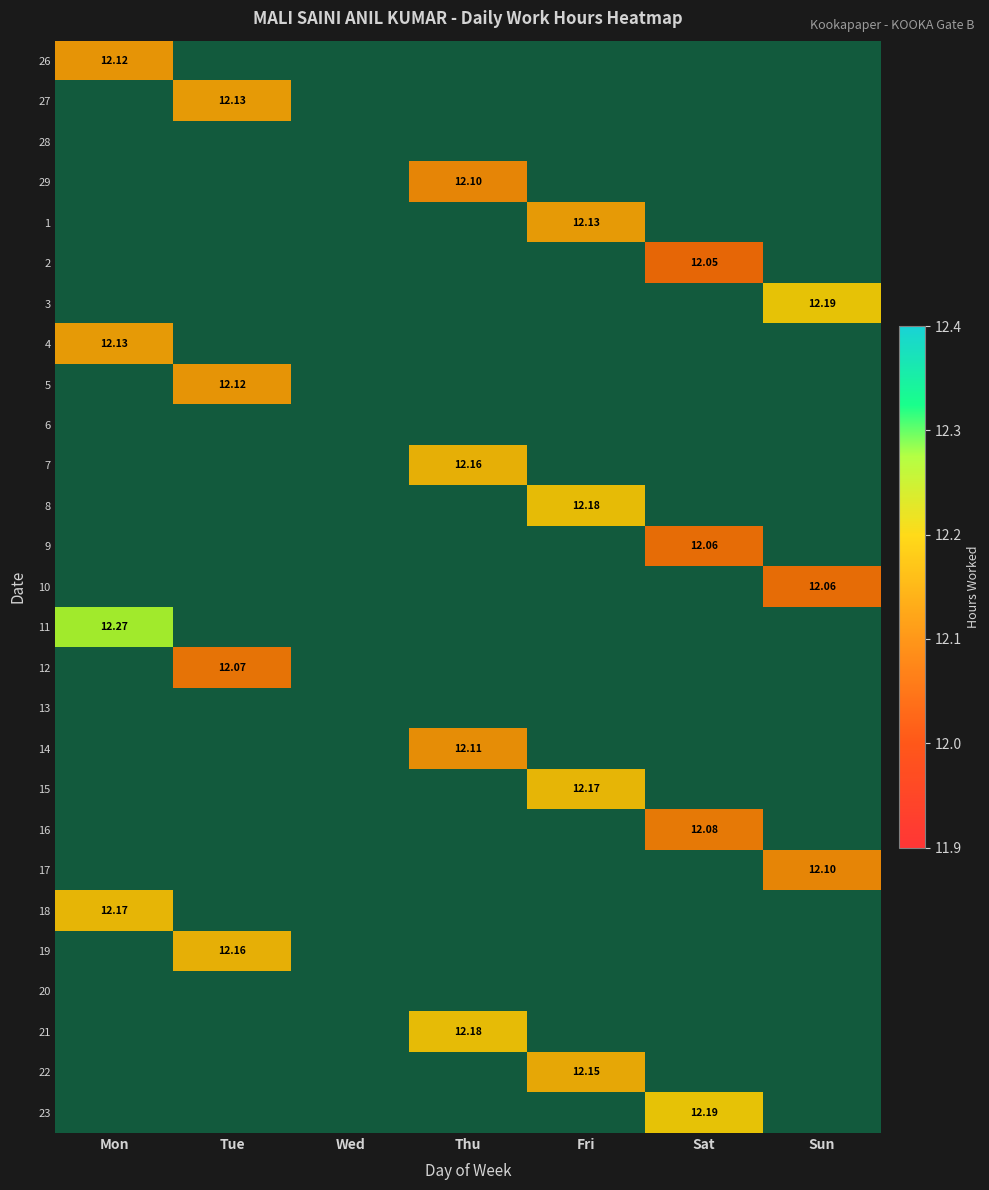

Which category has the highest value in the 23 series?

Mon